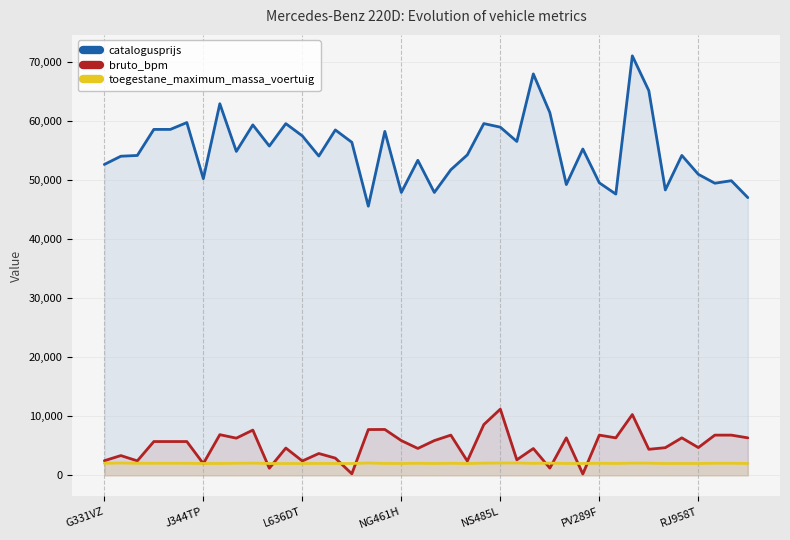

Between 13 and 29, which series saw the biggest shift?

bruto_bpm